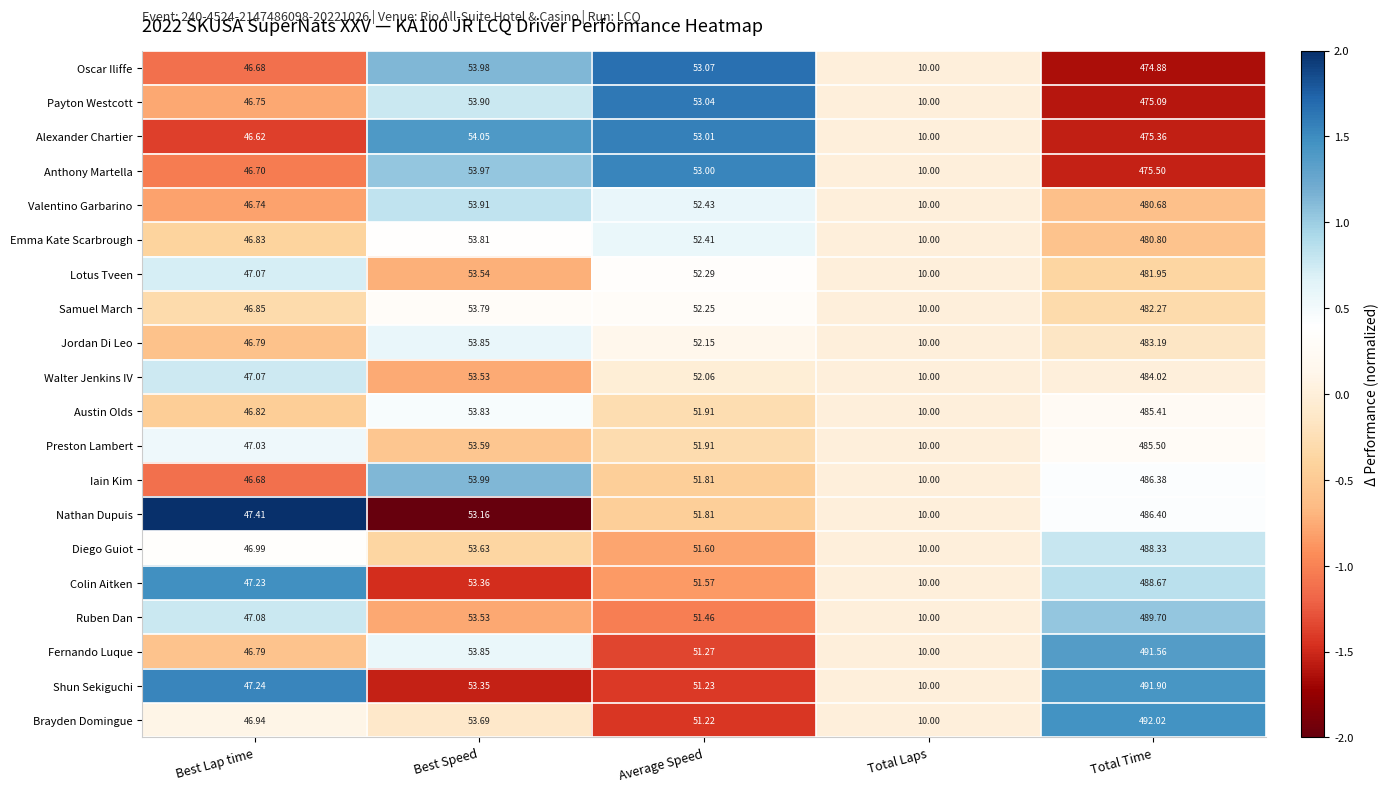

Which series has the widest spread of values?

Brayden Domingue